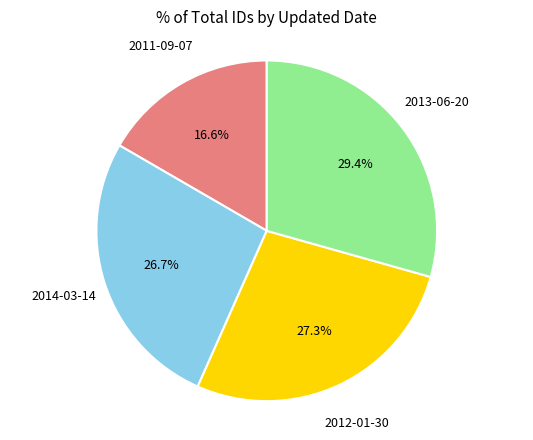

What is the largest slice in the pie chart?

2013-06-20